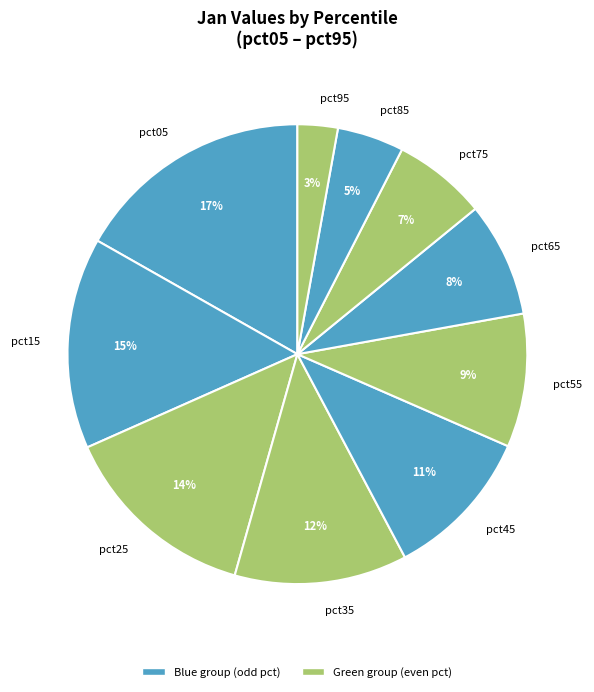

Does pct45 represent more than half of the total?

No